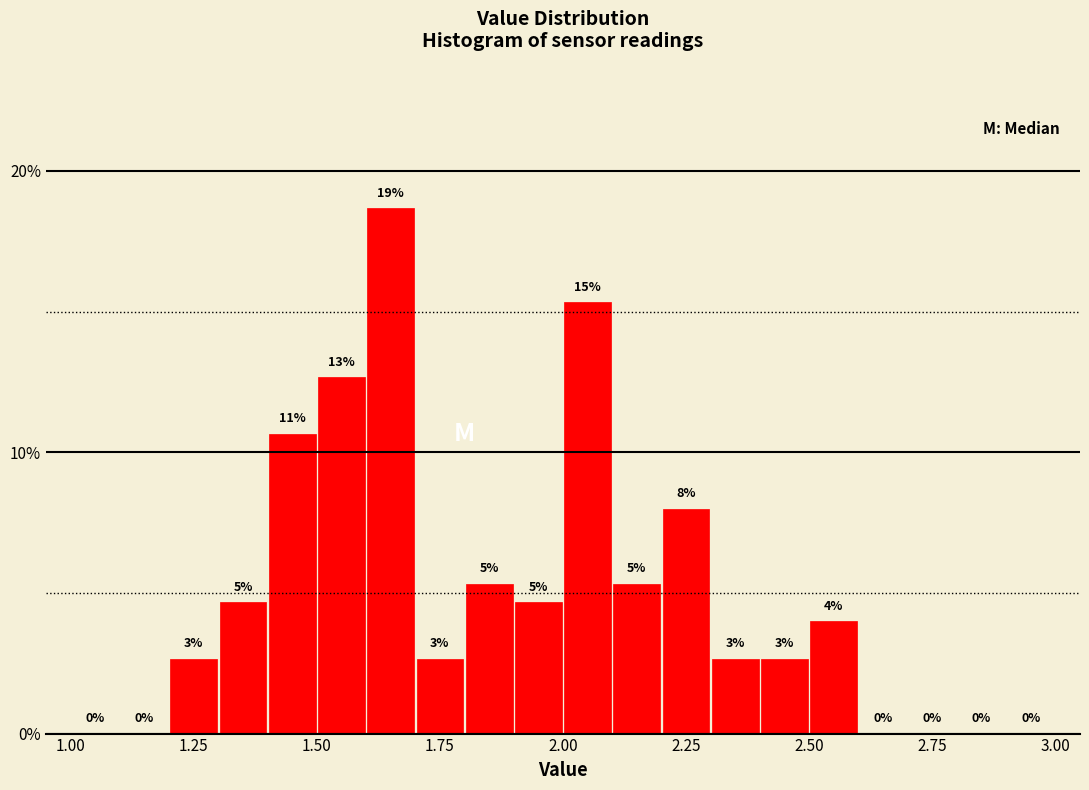

Around what value on the x-axis is the tallest bar? Give the approximate position of its centre, as read against the axis.

1.65